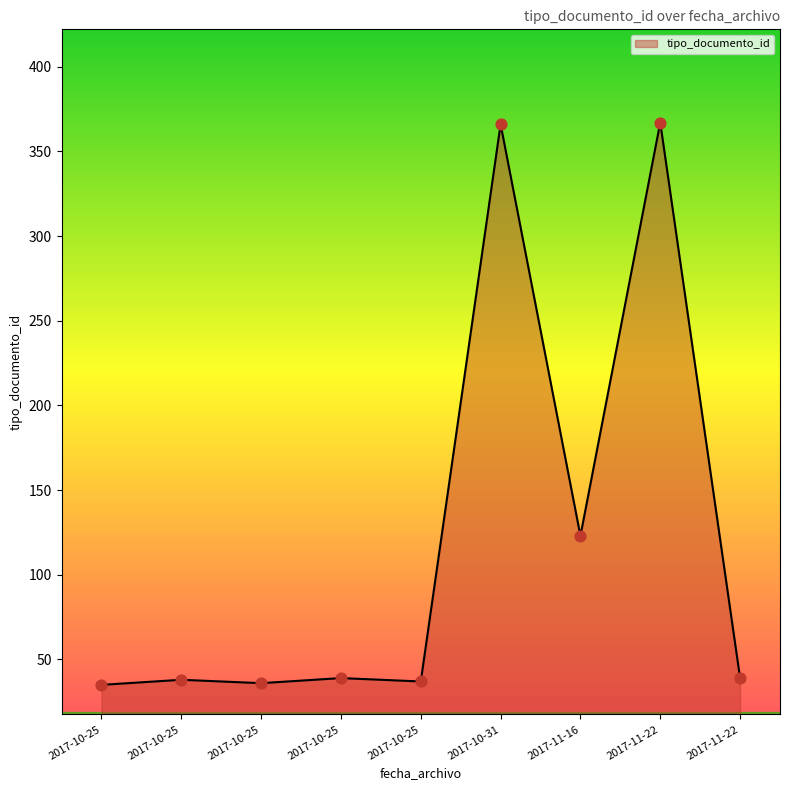

How many lines are shown in the chart?

1